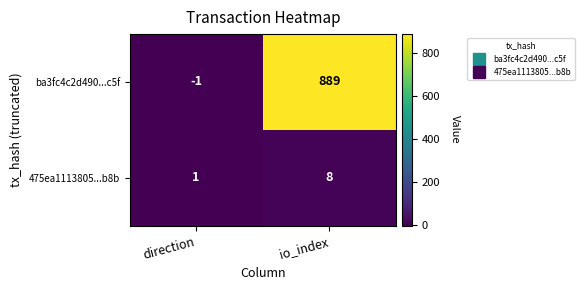

Which series has the largest range (max minus min)?

ba3fc4c2d490...c5f